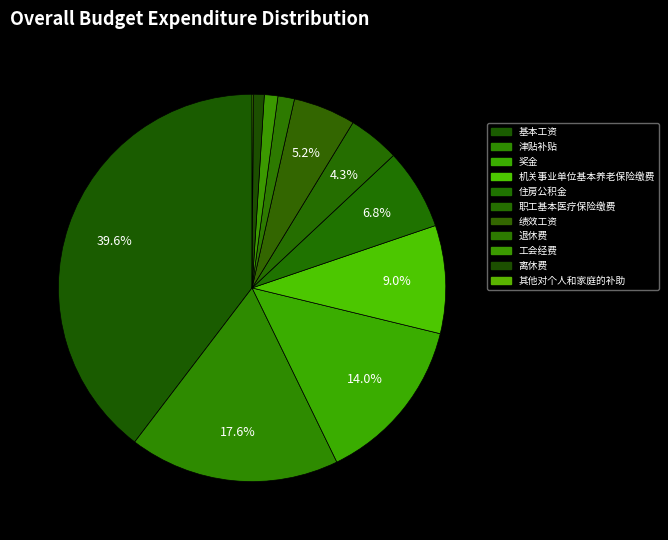

What portion of the pie excludes 退休费?

98.6%